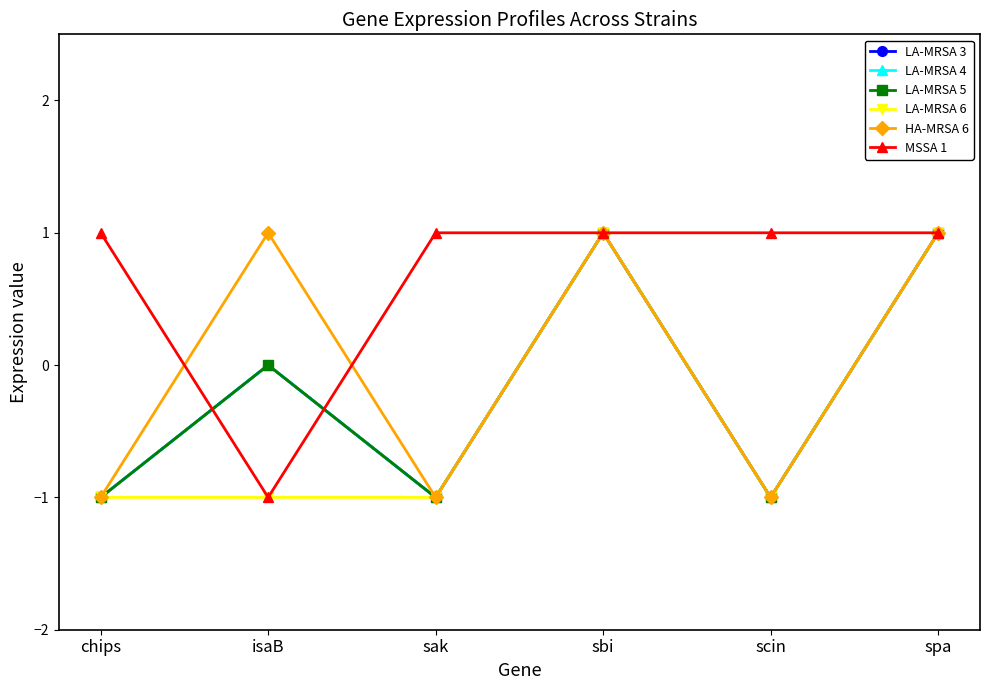

Where does the LA-MRSA 4 series first go above 0?

sbi